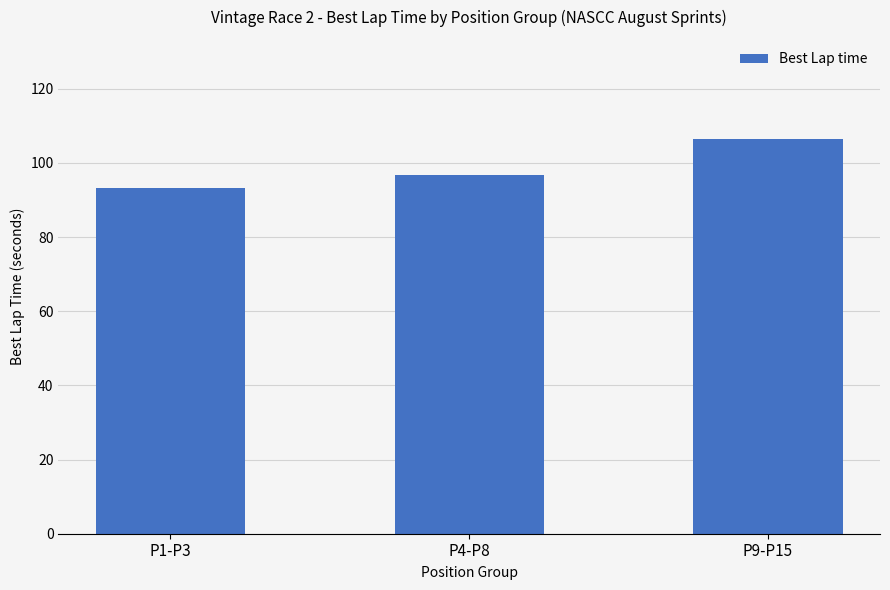

Are the bars horizontal?

No